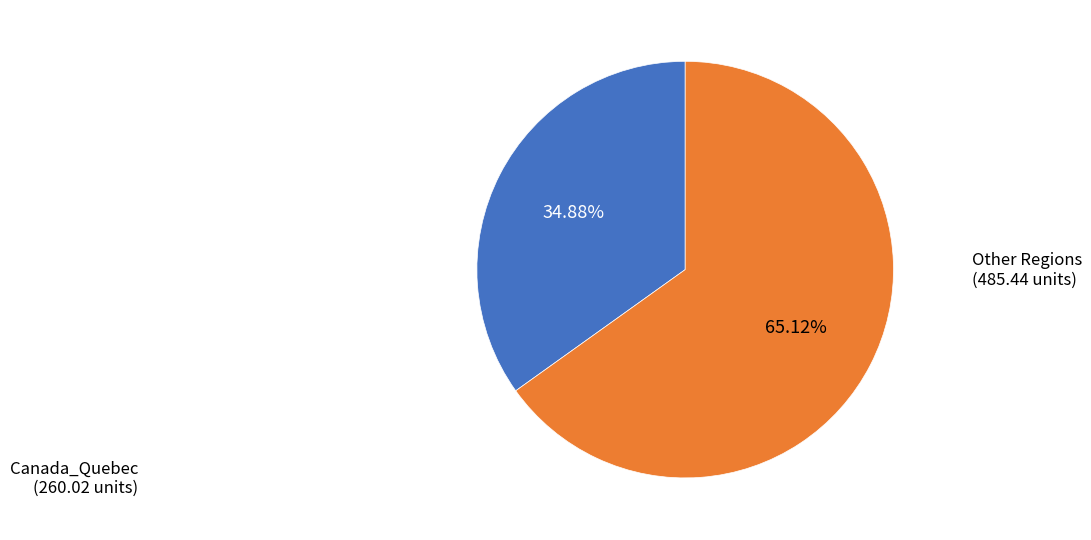

Is there a majority slice in this chart?

Yes